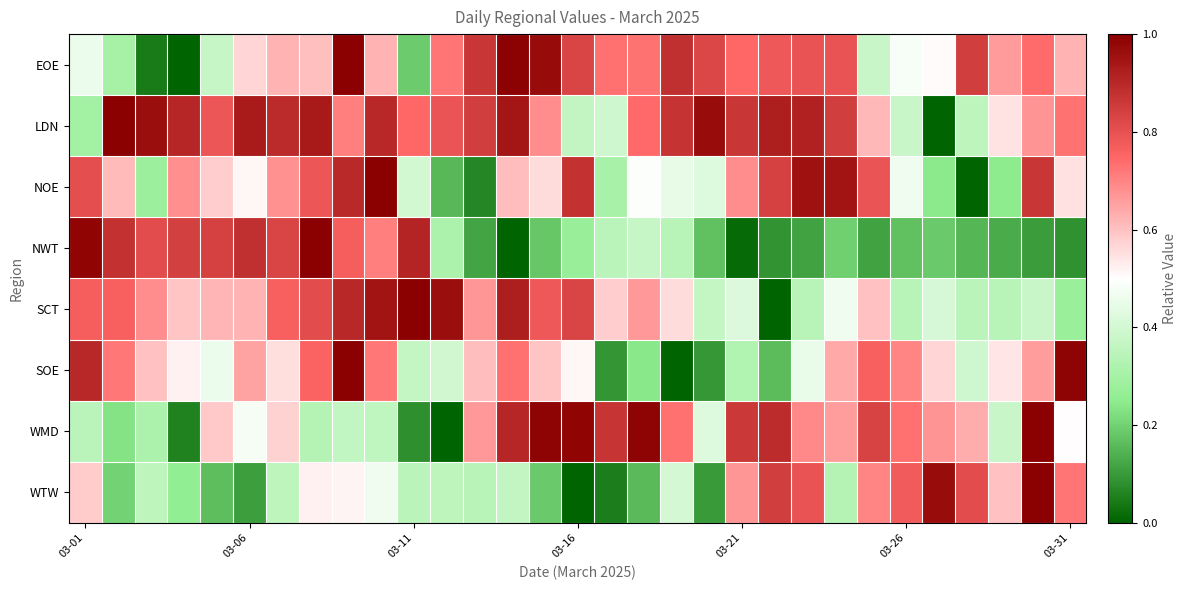

Reading left to right, list all the values displayed in this chart.

EOE: 0.5	0.3	0.0	0.0	0.4	0.6	0.6	0.6	1.0	0.6	0.2	0.7	0.9	1.0	1.0	0.8	0.7	0.7	0.9	0.8	0.7	0.8	0.8	0.8	0.4	0.5	0.5	0.8	0.7	0.7	0.6
LDN: 0.3	1.0	1.0	0.9	0.8	0.9	0.9	0.9	0.7	0.9	0.7	0.8	0.8	0.9	0.7	0.4	0.4	0.7	0.9	1.0	0.9	0.9	0.9	0.8	0.6	0.4	0.0	0.4	0.5	0.7	0.7
NOE: 0.8	0.6	0.3	0.7	0.6	0.5	0.7	0.8	0.9	1.0	0.4	0.2	0.1	0.6	0.6	0.9	0.3	0.5	0.4	0.4	0.7	0.8	1.0	0.9	0.8	0.5	0.2	0.0	0.2	0.9	0.5
NWT: 1.0	0.9	0.8	0.8	0.8	0.9	0.8	1.0	0.8	0.7	0.9	0.3	0.1	0.0	0.2	0.3	0.4	0.4	0.3	0.2	0.0	0.1	0.1	0.2	0.1	0.2	0.2	0.2	0.1	0.1	0.1
SCT: 0.8	0.8	0.7	0.6	0.6	0.6	0.8	0.8	0.9	0.9	1.0	1.0	0.7	0.9	0.8	0.8	0.6	0.7	0.6	0.4	0.4	0.0	0.3	0.5	0.6	0.3	0.4	0.3	0.3	0.4	0.3
SOE: 0.9	0.7	0.6	0.5	0.5	0.7	0.6	0.8	1.0	0.7	0.4	0.4	0.6	0.7	0.6	0.5	0.1	0.2	0.0	0.1	0.3	0.2	0.4	0.6	0.8	0.7	0.6	0.4	0.5	0.7	1.0
WMD: 0.3	0.2	0.3	0.1	0.6	0.5	0.6	0.3	0.4	0.4	0.1	0.0	0.7	0.9	1.0	1.0	0.9	1.0	0.7	0.4	0.9	0.9	0.7	0.7	0.8	0.7	0.7	0.6	0.4	1.0	0.5
WTW: 0.6	0.2	0.4	0.3	0.2	0.1	0.4	0.5	0.5	0.5	0.3	0.4	0.3	0.4	0.2	0.0	0.0	0.2	0.4	0.1	0.7	0.8	0.8	0.3	0.7	0.8	1.0	0.8	0.6	1.0	0.7